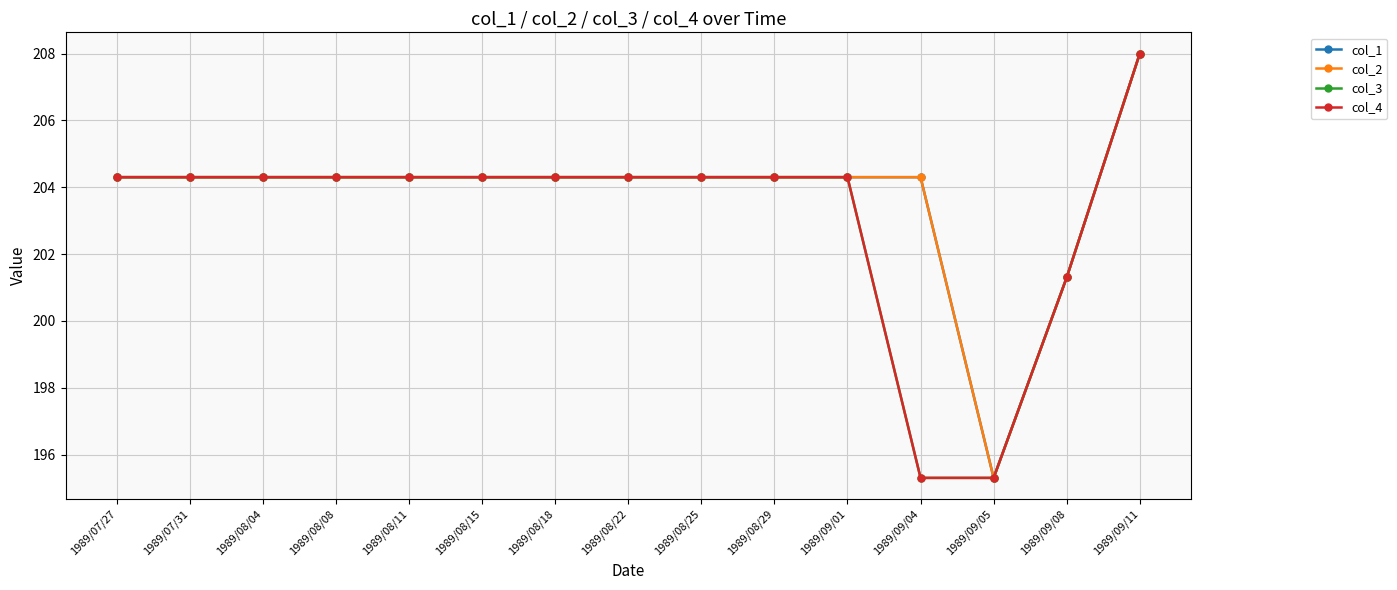

What is the value of the col_2 point at the 15th from the left?

208.0